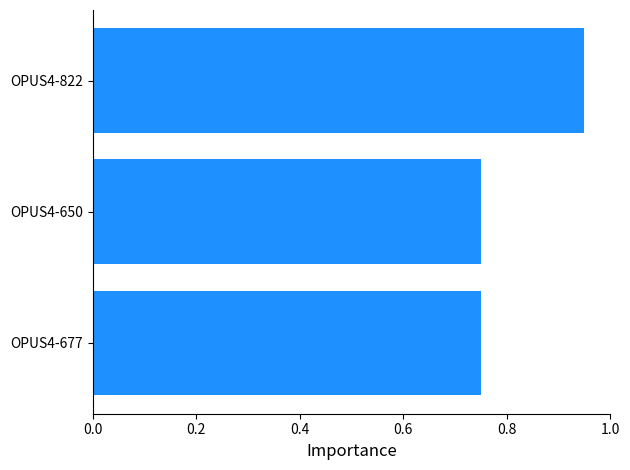

Count the number of data series in this chart.

1